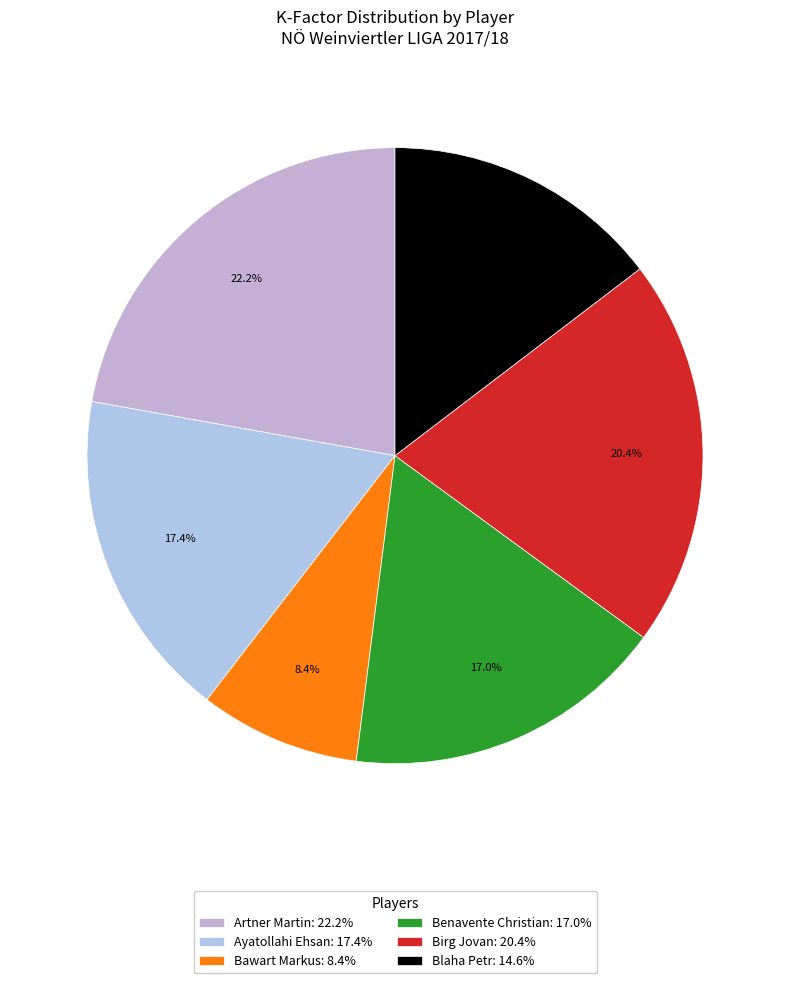

How many slices are in this pie chart?

6